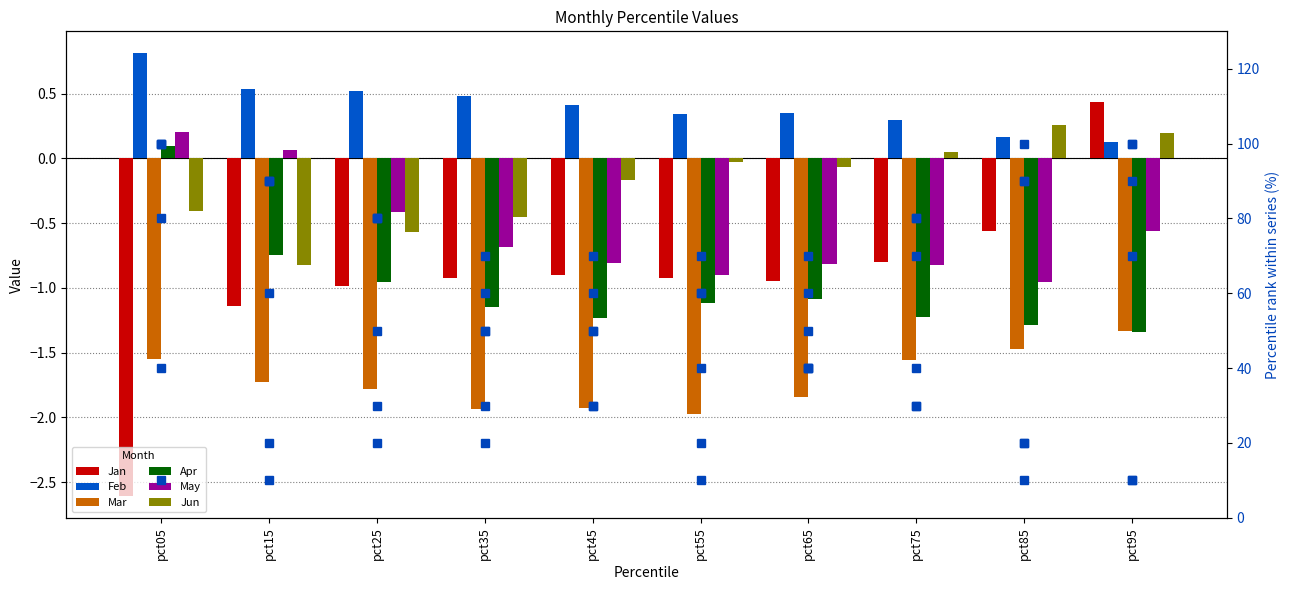

What is the maximum value for Feb?

0.8